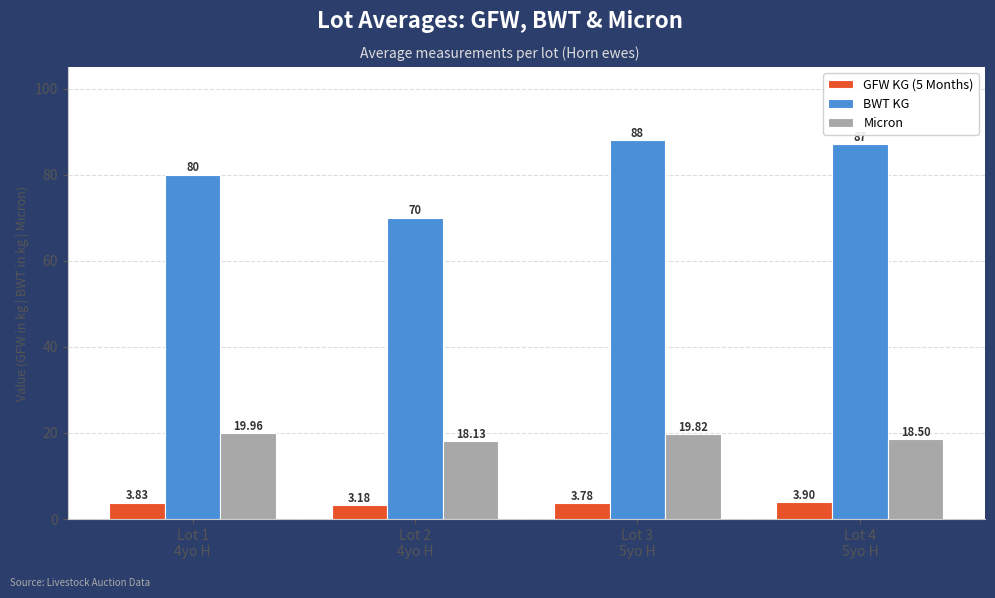

How many GFW KG (5 Months) values are between 3 and 4?

4